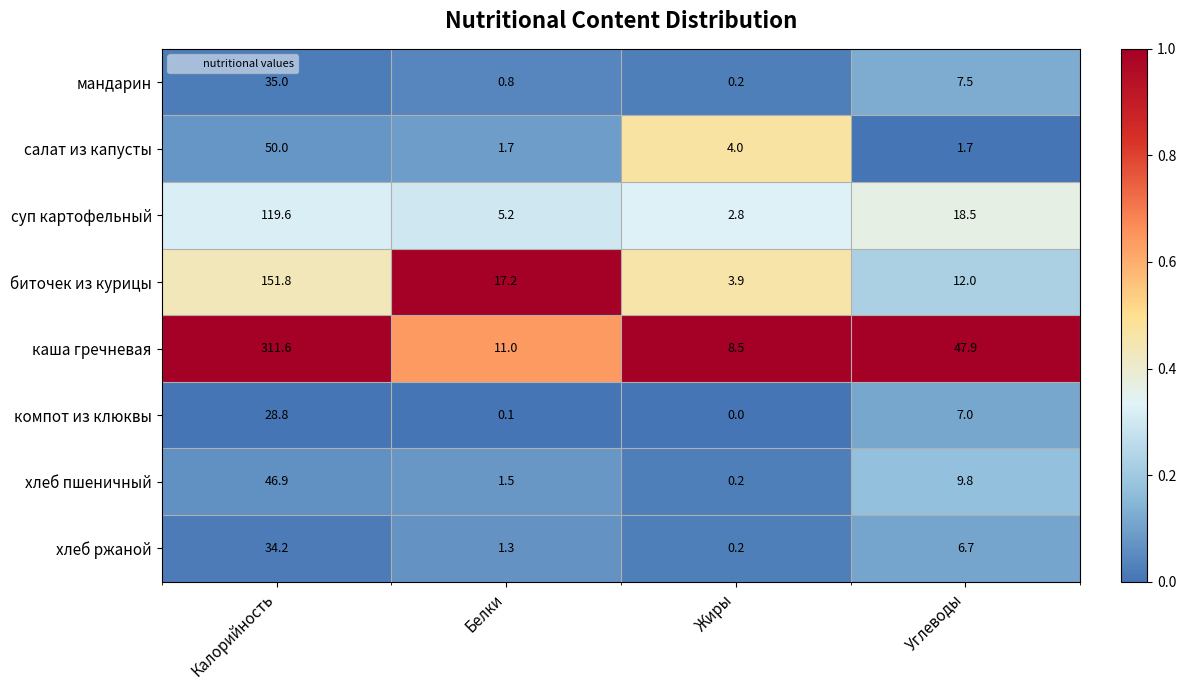

Which category has the highest value in the биточек из курицы series?

Калорийность